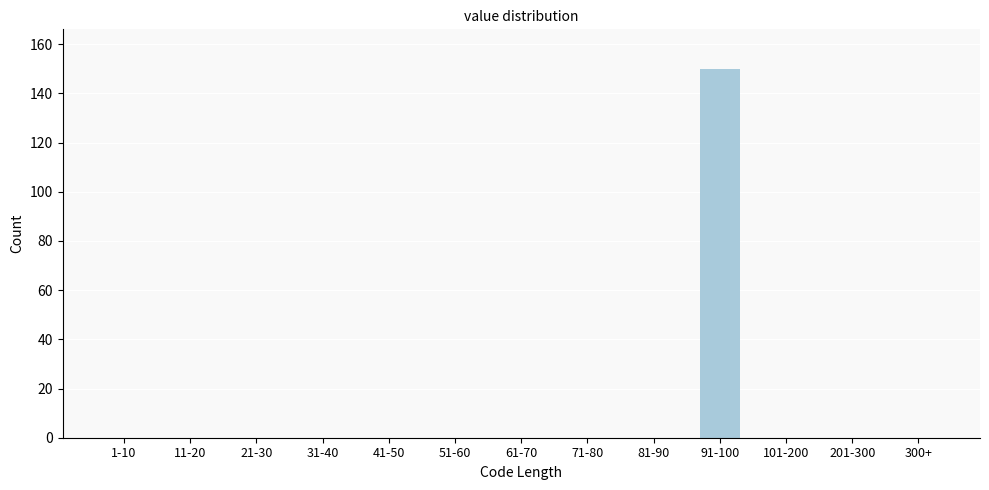

Reading left to right, what are all the values shown in this chart?

1-10=0	11-20=0	21-30=0	31-40=0	41-50=0	51-60=0	61-70=0	71-80=0	81-90=0	91-100=150	101-200=0	201-300=0	300+=0